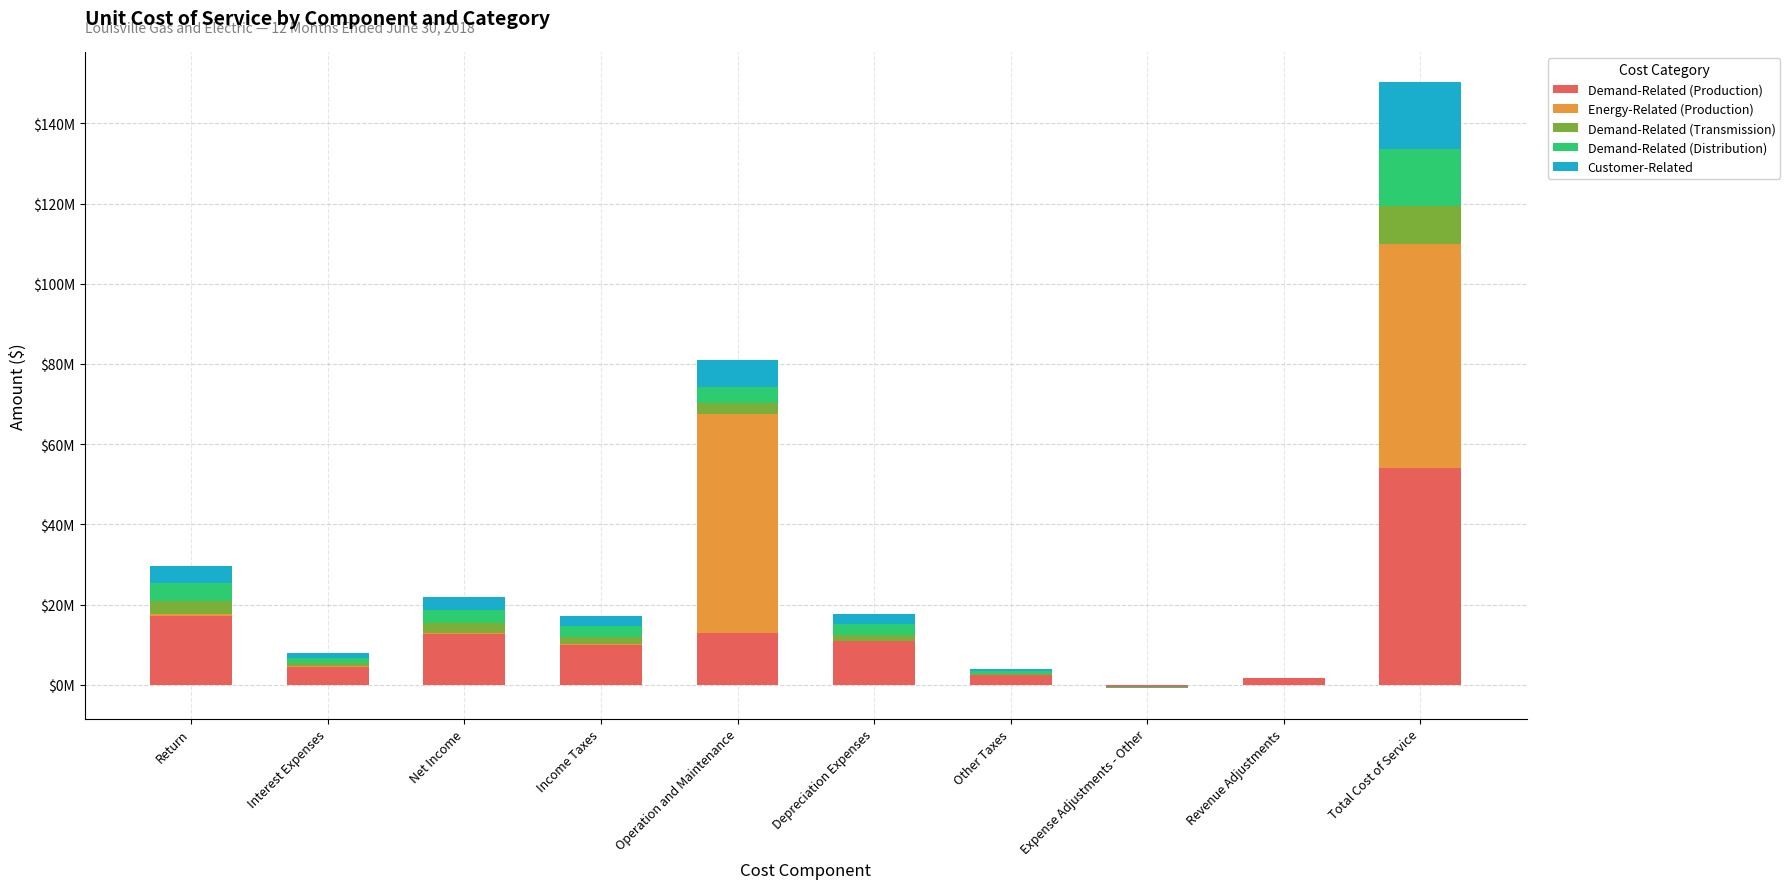

What is the greatest value displayed?

55651871.2